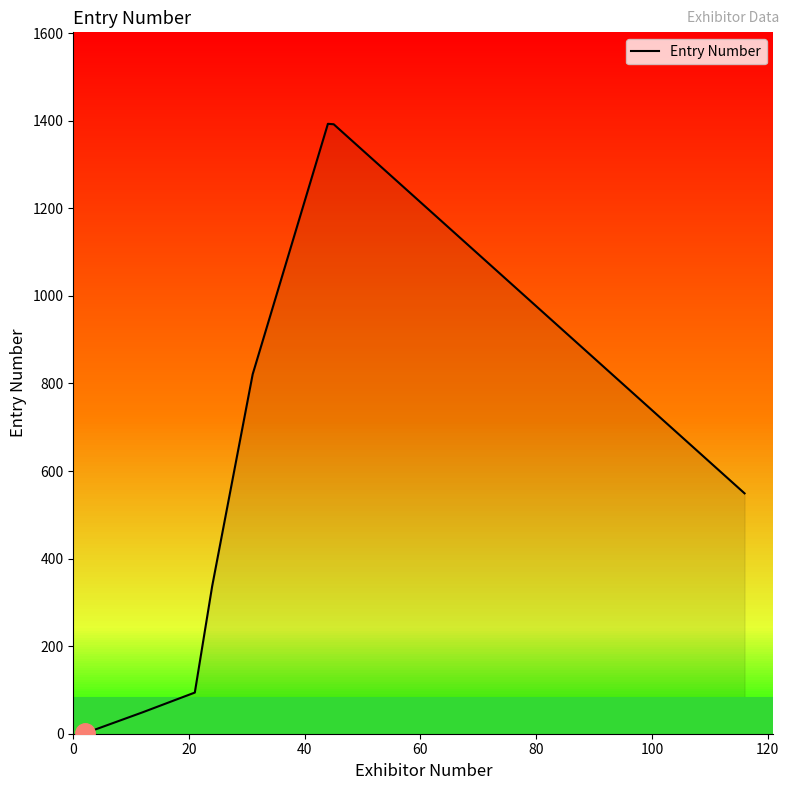

What is the difference between the maximum and minimum values?

1392